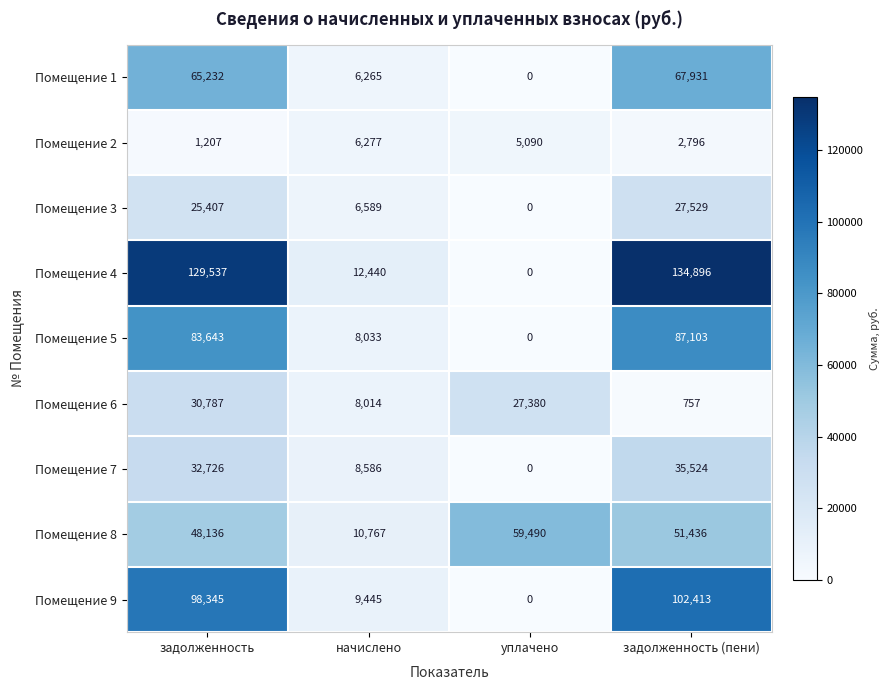

Rank the series at задолженность (пени) from highest to lowest value.

Помещение 4, Помещение 9, Помещение 5, Помещение 1, Помещение 8, Помещение 7, Помещение 3, Помещение 2, Помещение 6